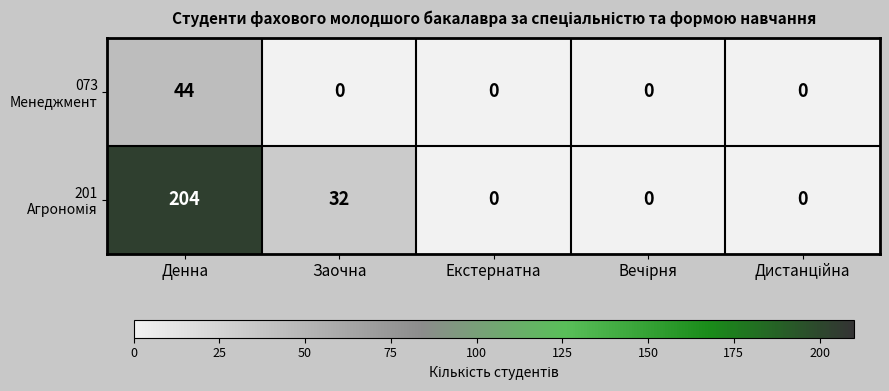

What is the difference between the highest and lowest values at Денна?

160